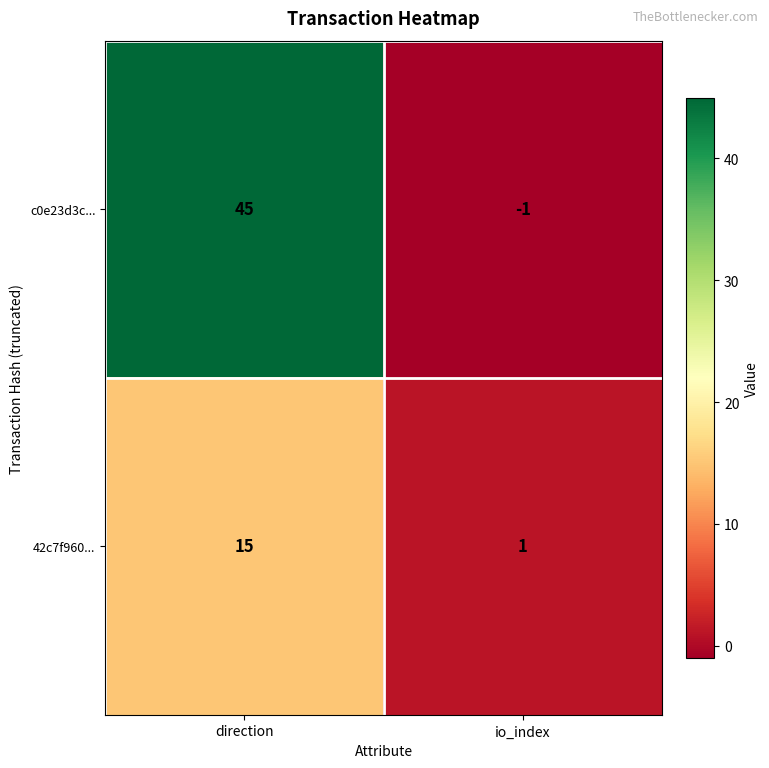

Which label corresponds to the smallest value in the chart?

io_index